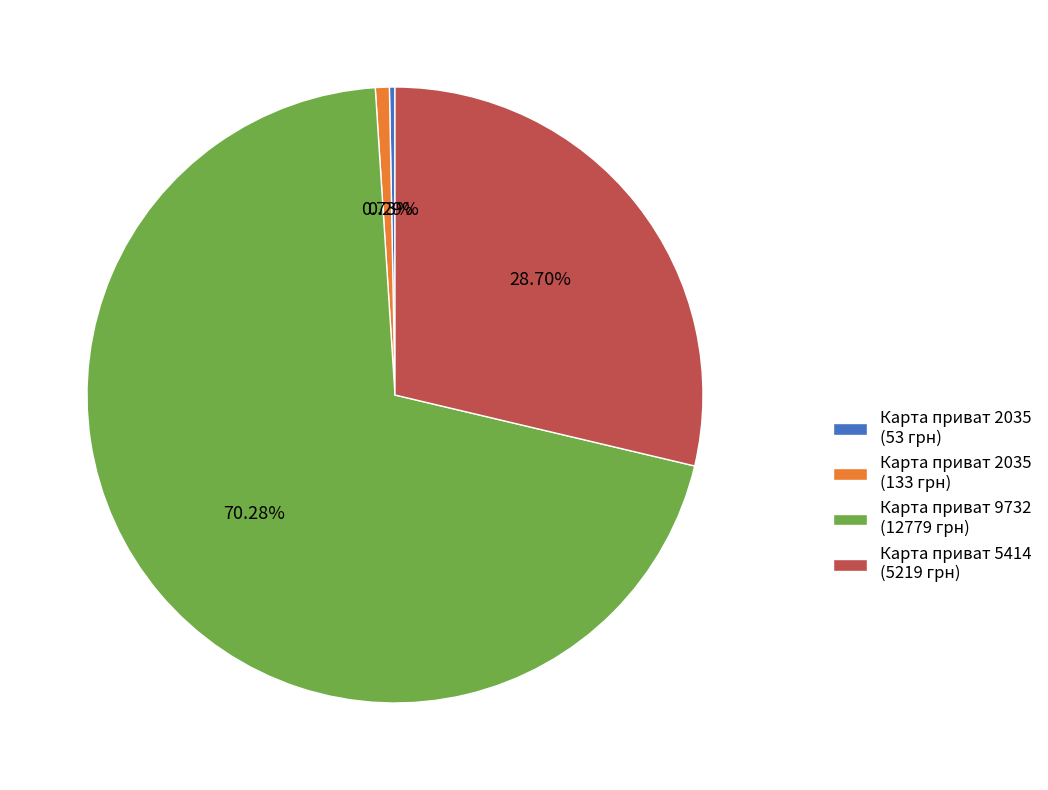

Do Карта приват 2035 (53 грн) and Карта приват 5414 (5219 грн) together represent more than half of the pie?

No